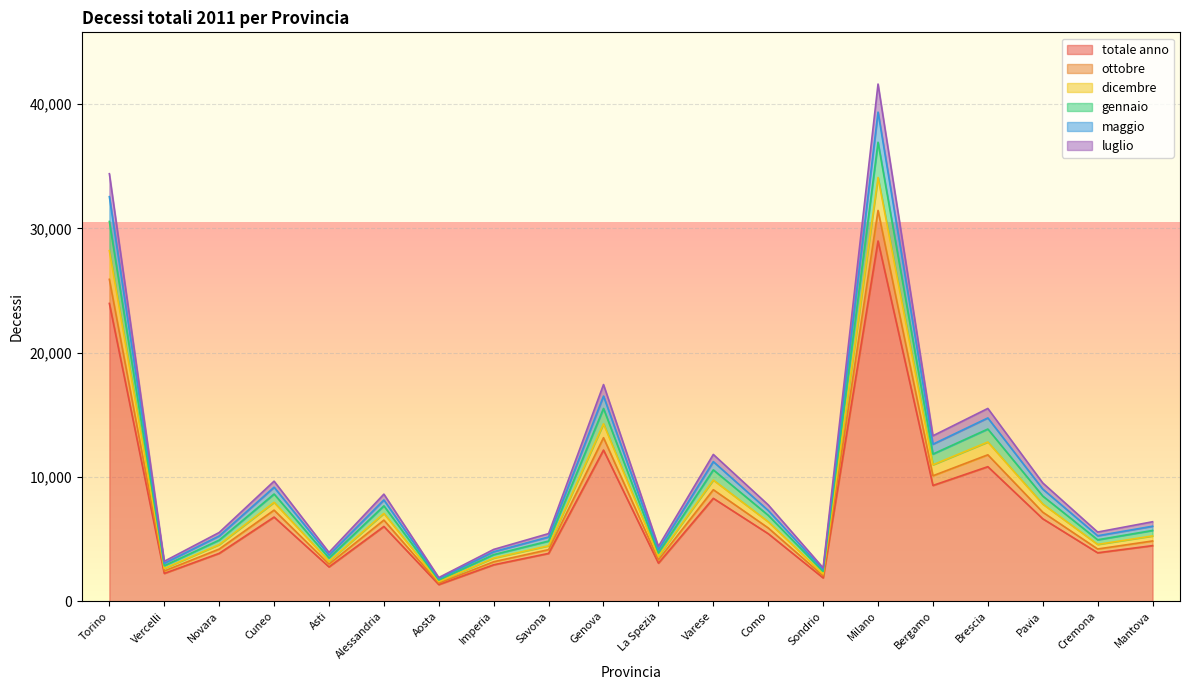

The value of ottobre at Bergamo is 10092. True or false?

True